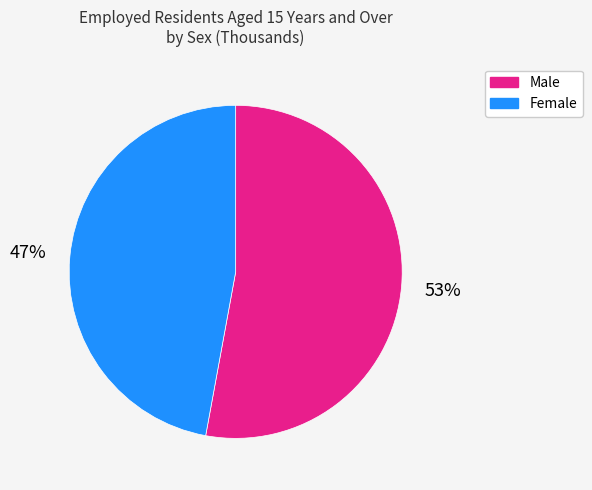

Do Female and Male together represent more than half of the pie?

Yes